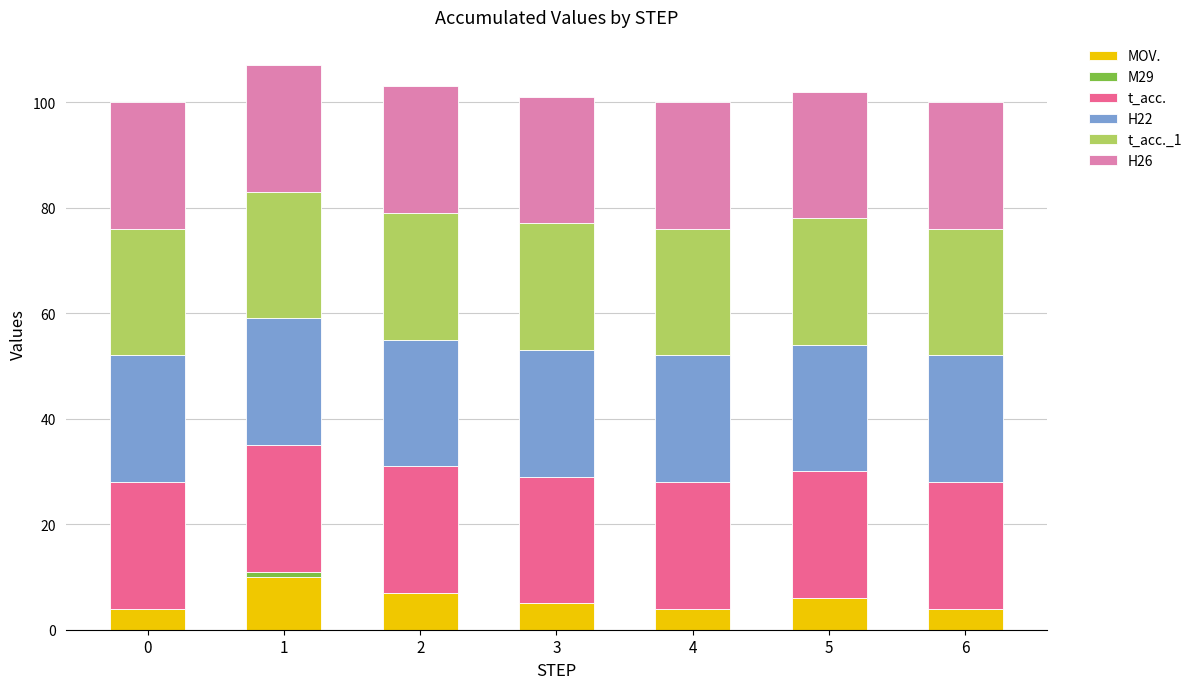

What is the highest value of the MOV. series?

10